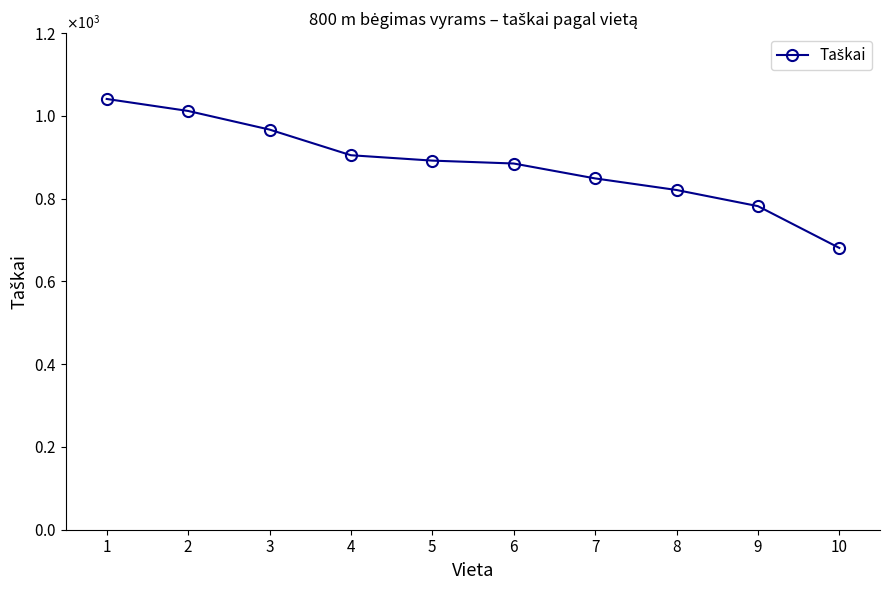

Does the chart have visible grid lines?

No